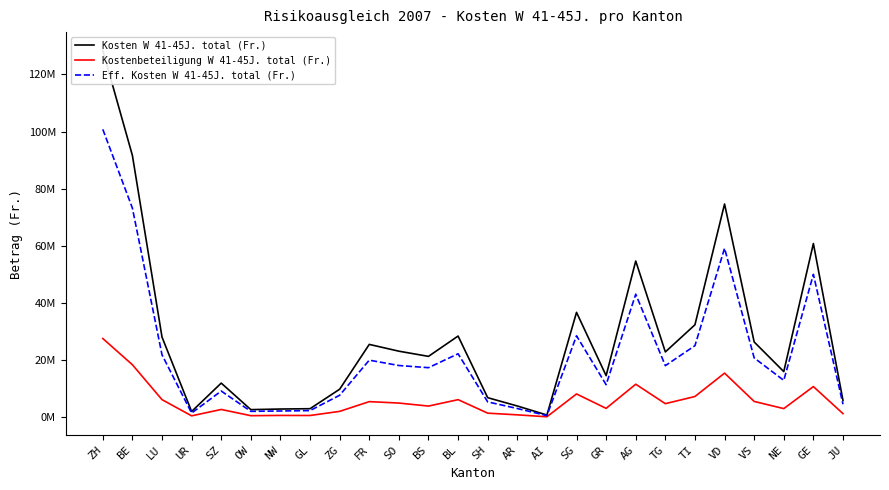

True or false: Eff. Kosten W 41-45J. total (Fr.) has a value of 941027 at JU.

False